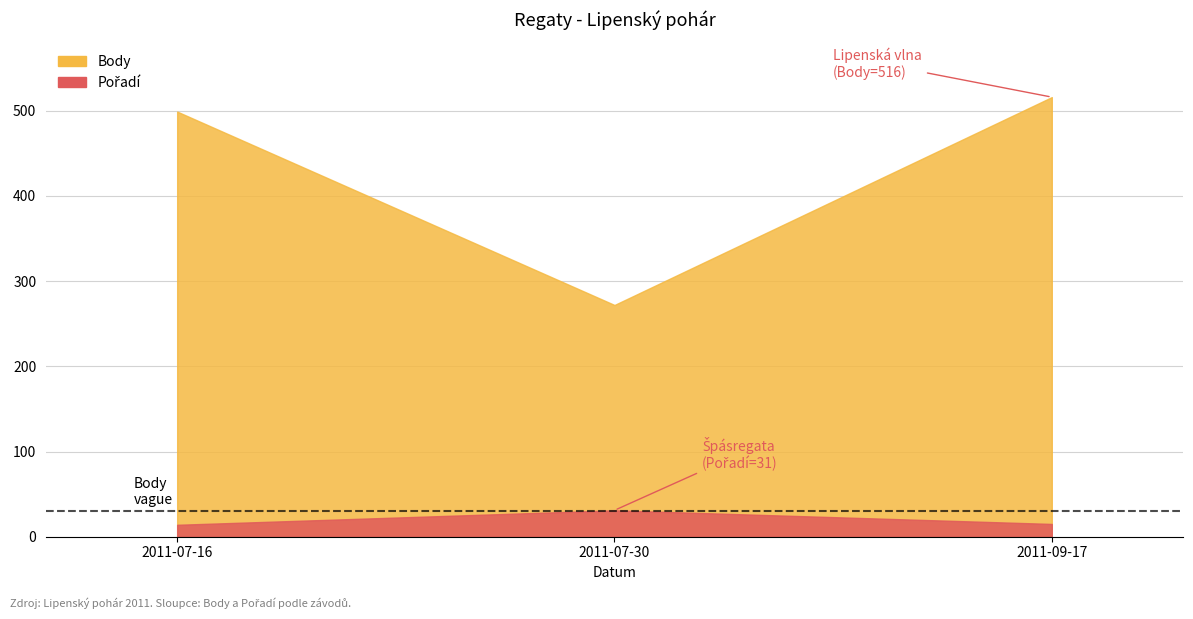

What are all the series names shown in the legend?

Body, Pořadí